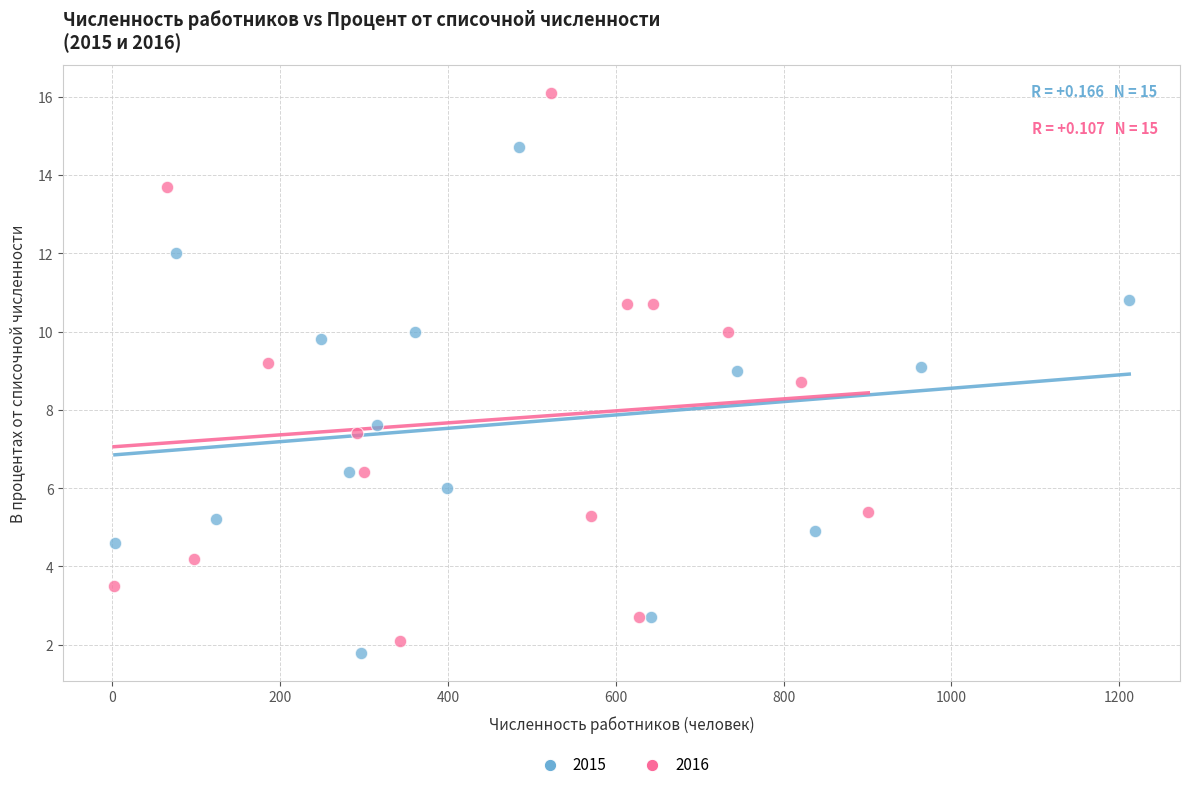

Which series contains the highest Y value?

2016